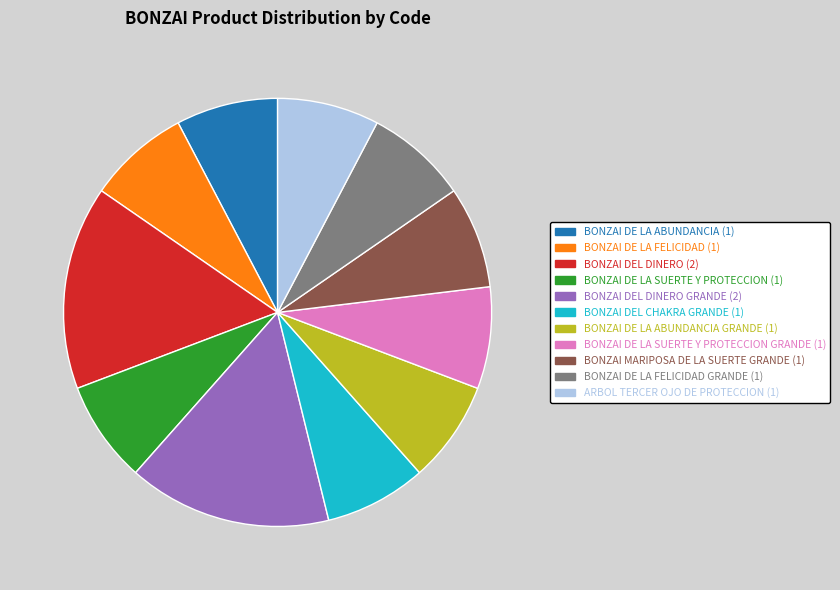

Count the number of slices in the pie.

11